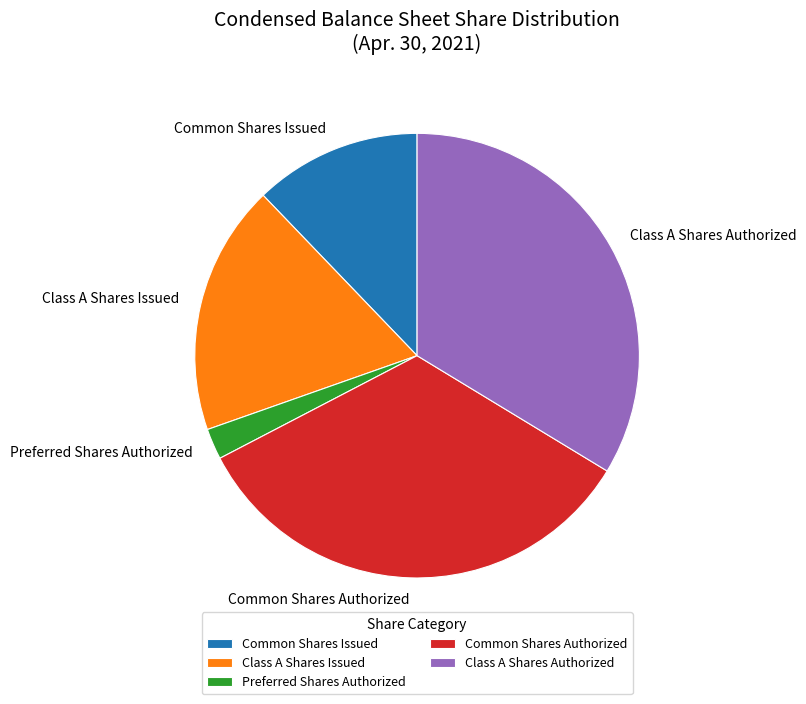

Is the sum of Preferred Shares Authorized and Common Shares Authorized greater than half?

No